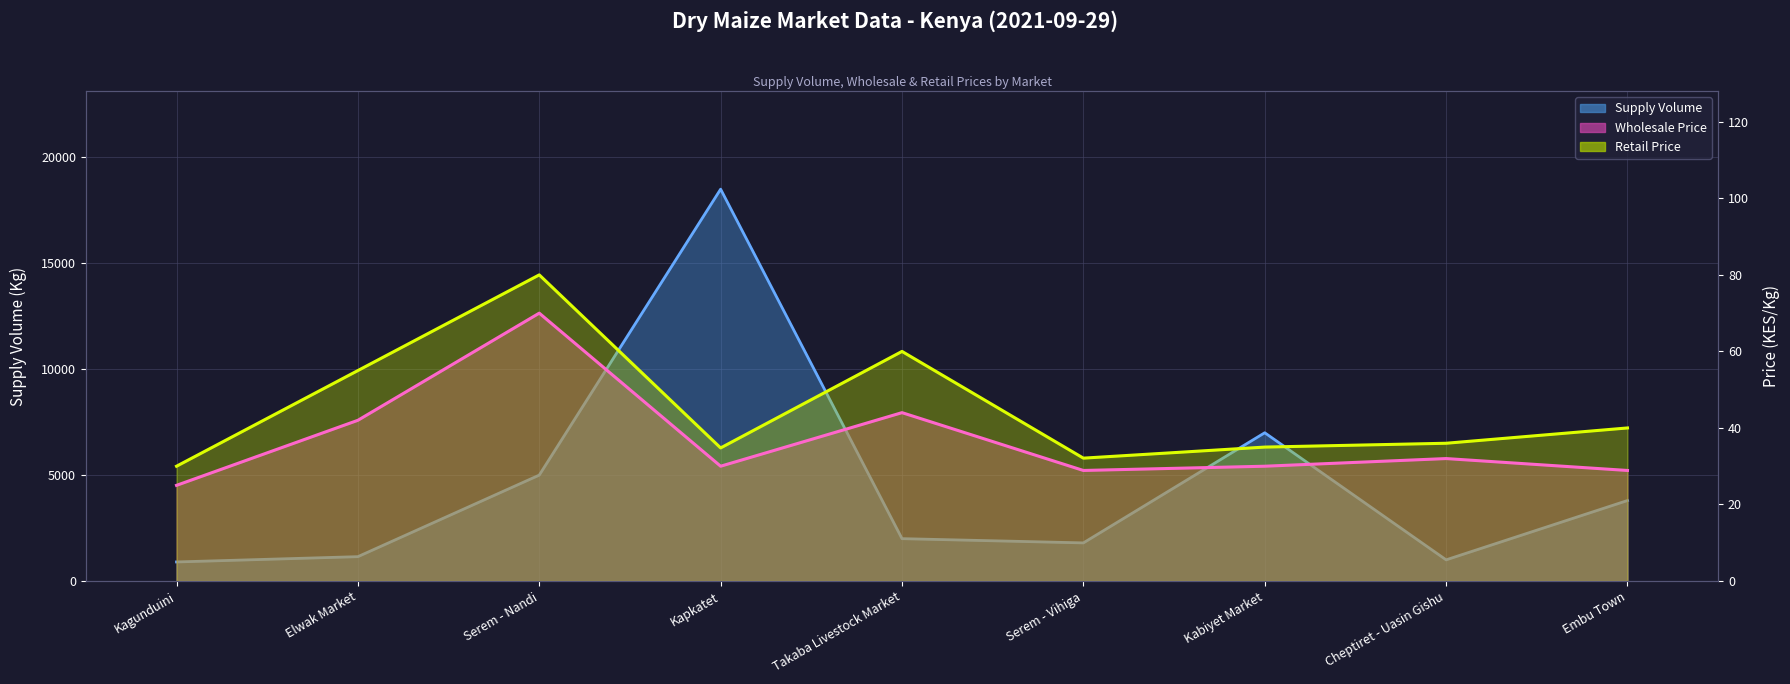

Rank the series by their maximum value, from highest to lowest.

Supply Volume (line), Retail Price (line), Wholesale Price (line)